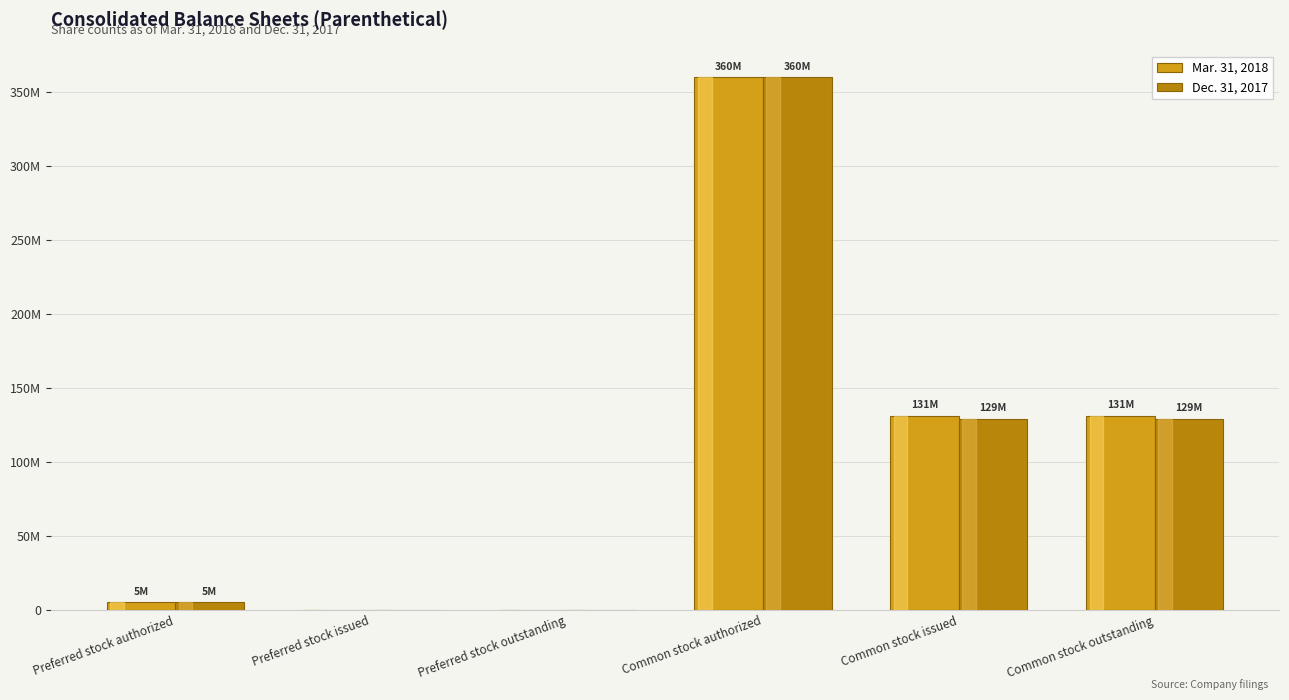

Rank the series at Common stock issued from lowest to highest value.

Dec. 31, 2017, Mar. 31, 2018